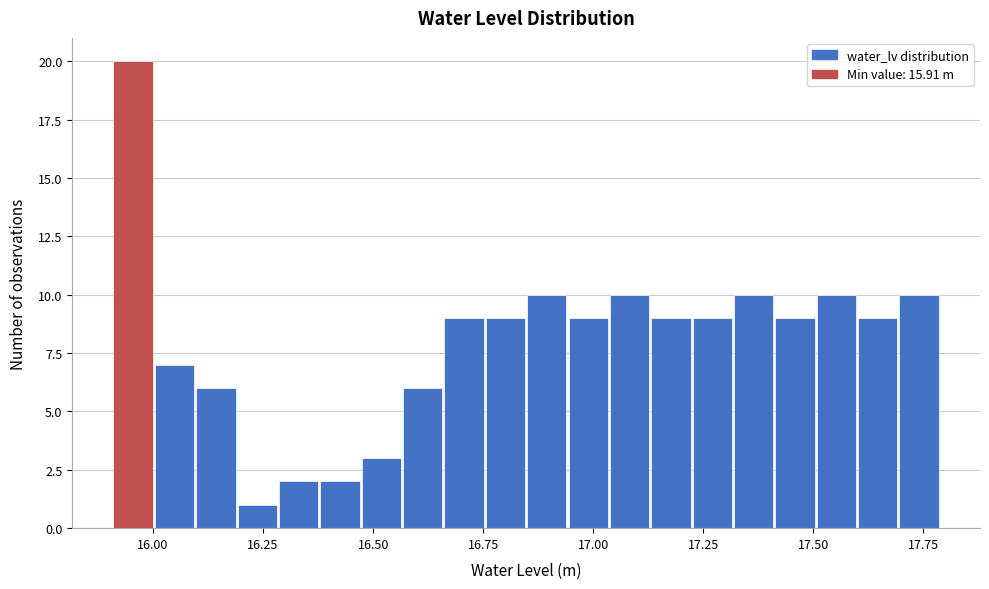

Around what value on the x-axis is the tallest bar? Give the approximate position of its centre, as read against the axis.

15.95